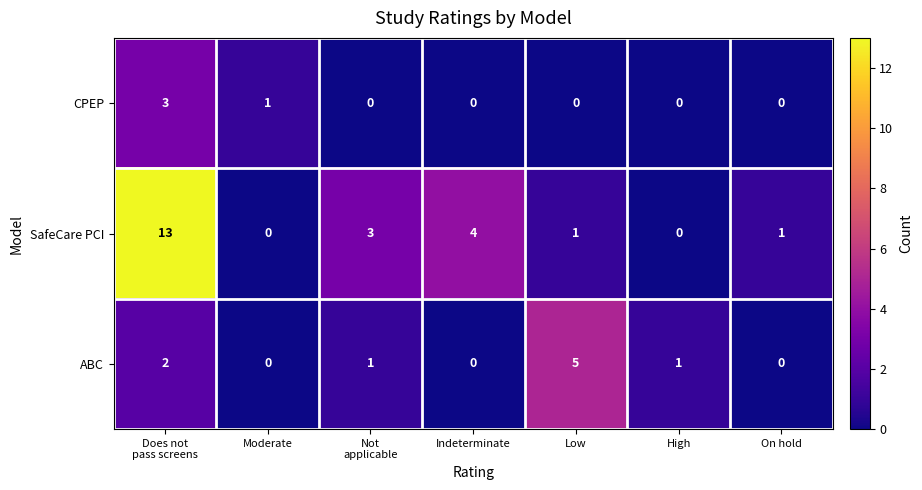

The ABC series shows 2 at Low. True or false?

False